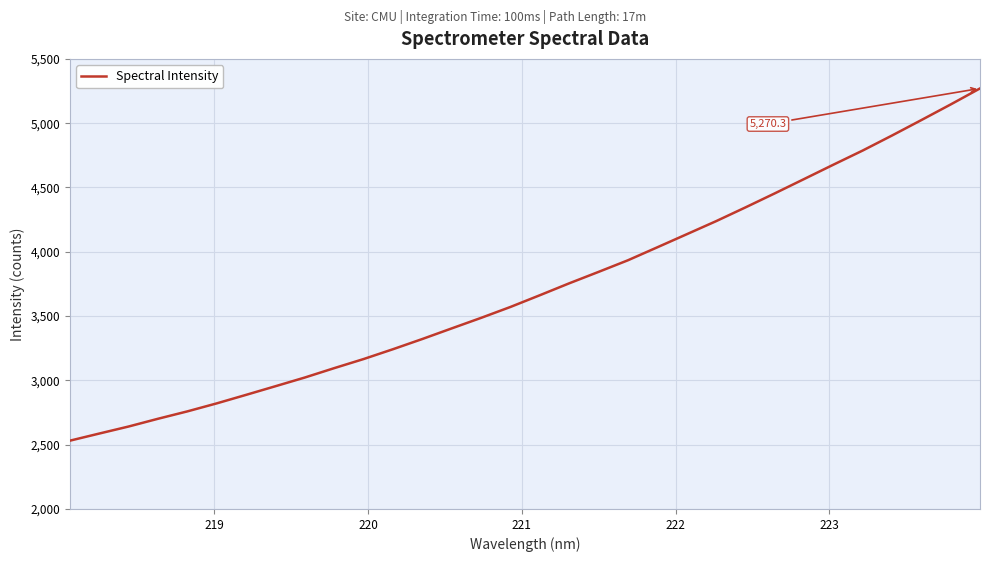

What is the difference between the maximum and minimum values?

2739.4